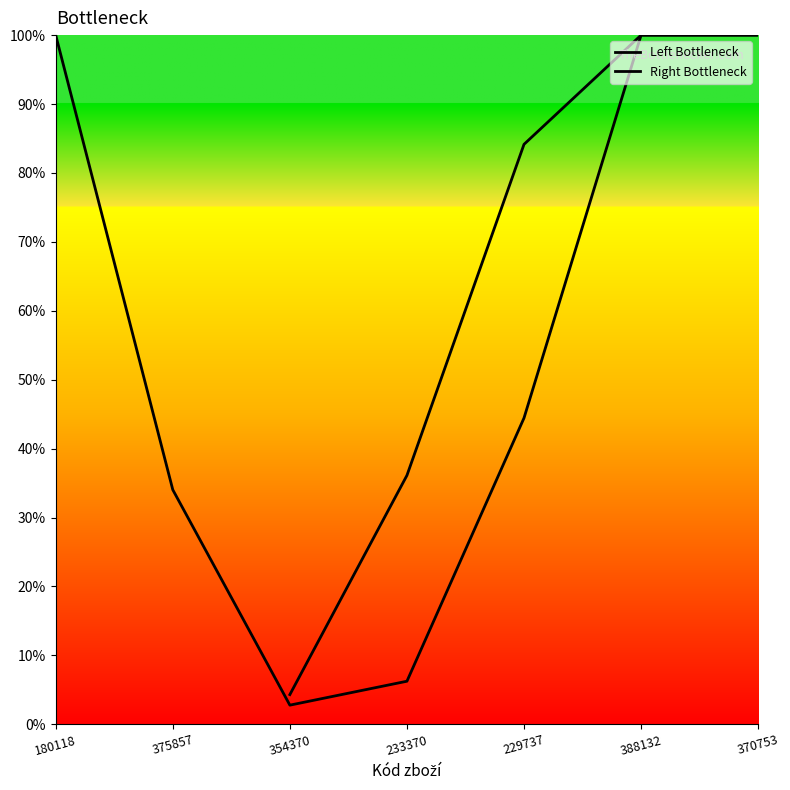

How many interior local valleys does the Left Bottleneck series have?

1